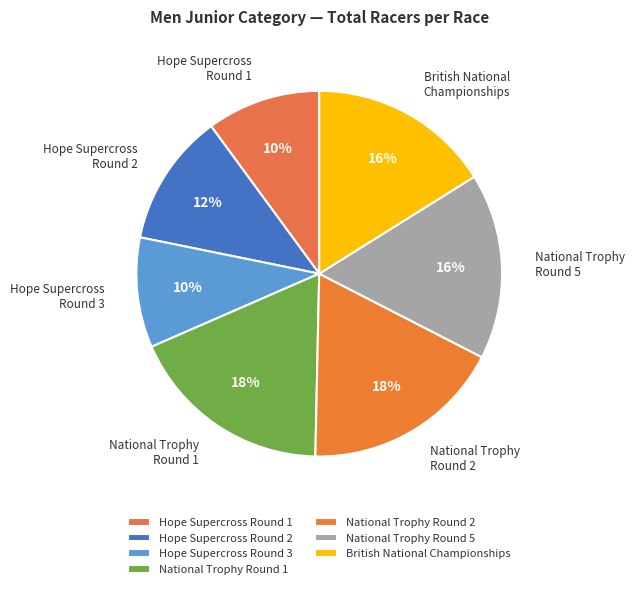

Do Hope Supercross Round 2 and National Trophy Round 2 together represent more than half of the pie?

No